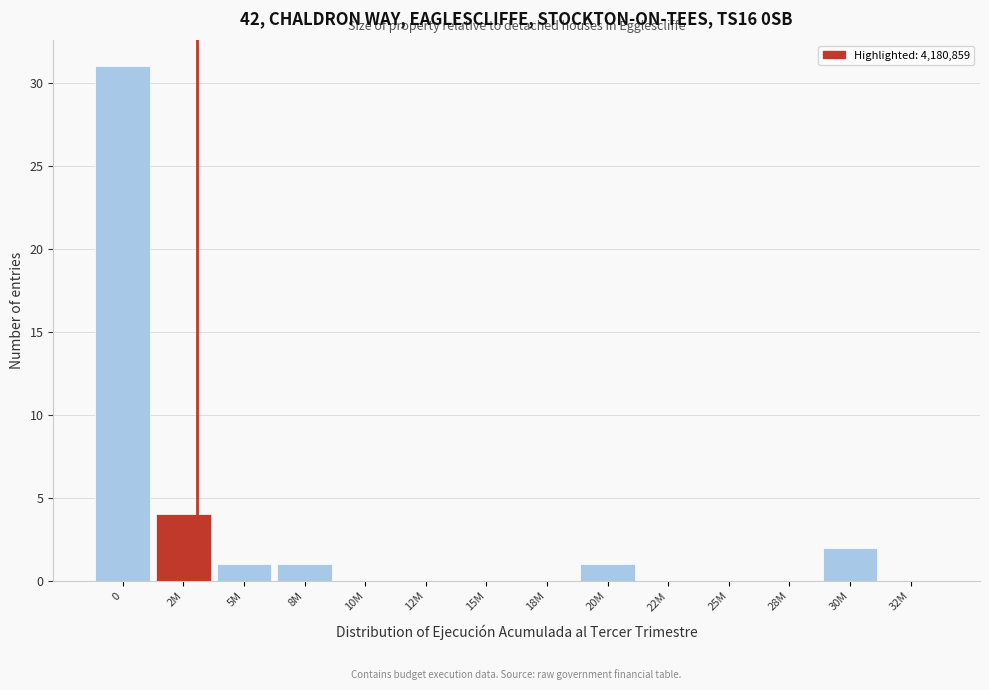

Reading right to left, what are all the values shown in this chart?

32M=0	30M=2	28M=0	25M=0	22M=0	20M=1	18M=0	15M=0	12M=0	10M=0	8M=1	5M=1	2M=4	0=31